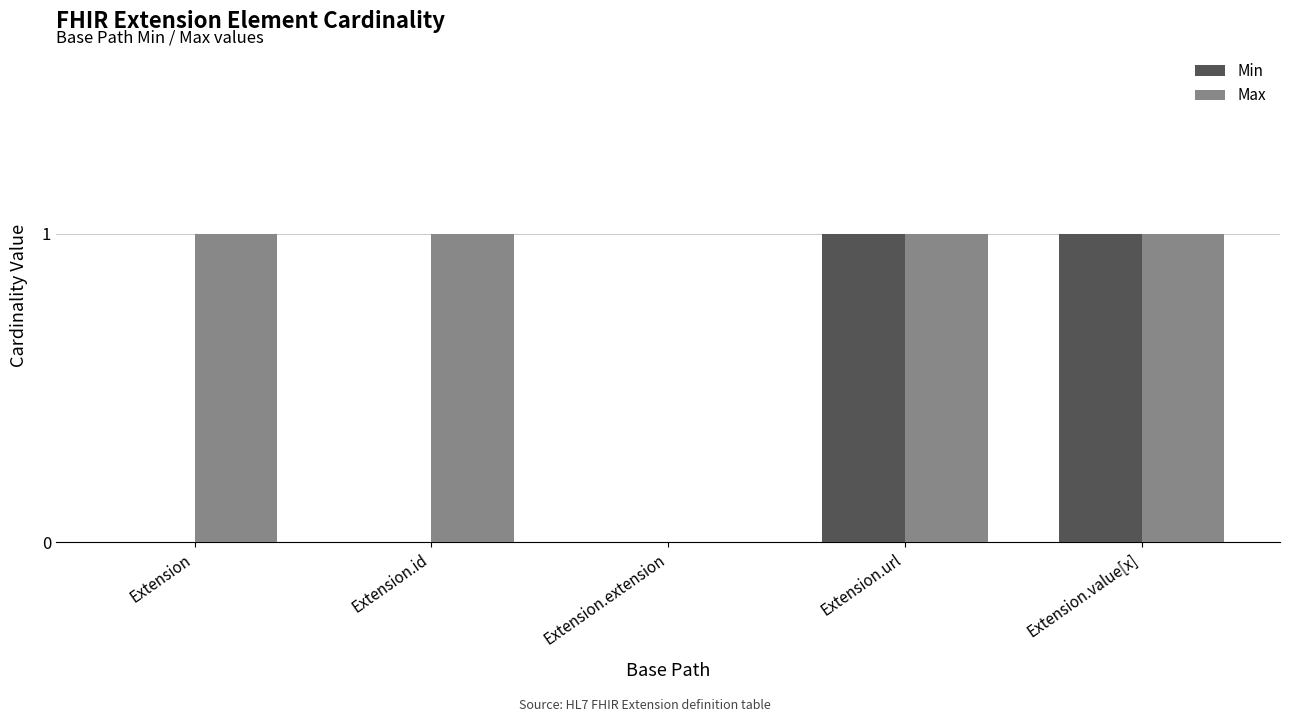

Is the value of Max at Extension.url greater than the value of Min at Extension.extension?

Yes